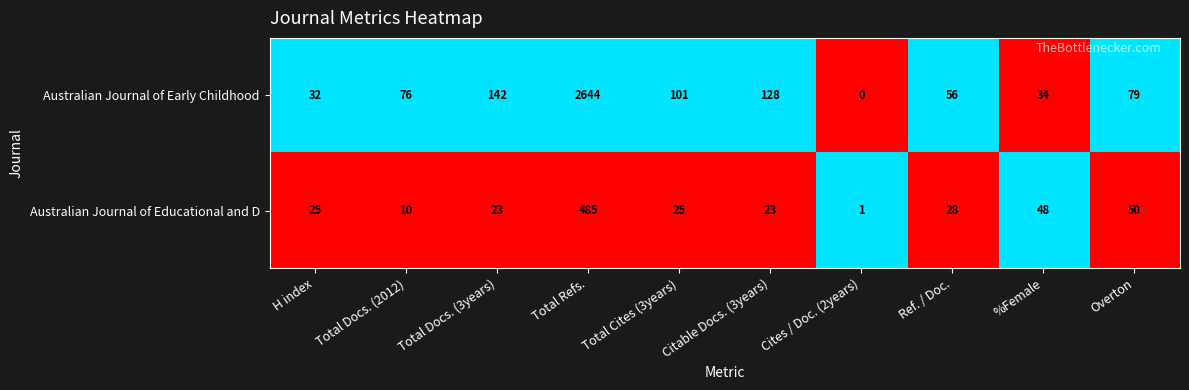

What is the greatest value displayed?

2644